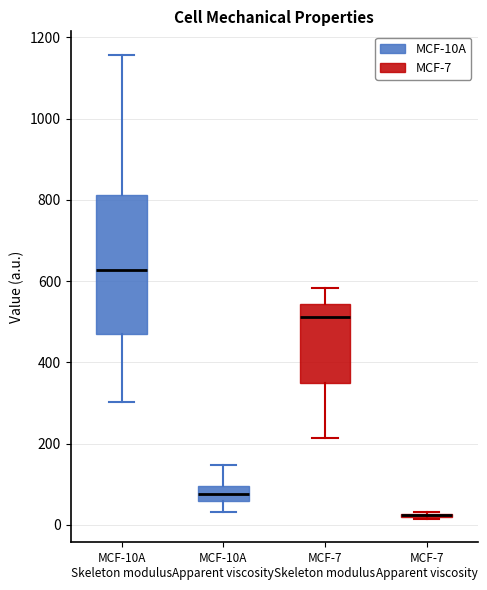

Reading left to right, transcribe this box plot: for each box, give where its median line is, the range the box spans, and where its two whiskers end, as read against the y-axis. The values are not printed on the chart, so give them approximately, as read against the axis.

MCF-10A Skeleton modulus: median 620, box 460 to 820, whiskers 300 to 1160
MCF-10A Apparent viscosity: median 80, box 60 to 100, whiskers 40 to 140
MCF-7 Skeleton modulus: median 520, box 340 to 540, whiskers 220 to 580
MCF-7 Apparent viscosity: box collapsed to a line at 20, whiskers 20 to 40